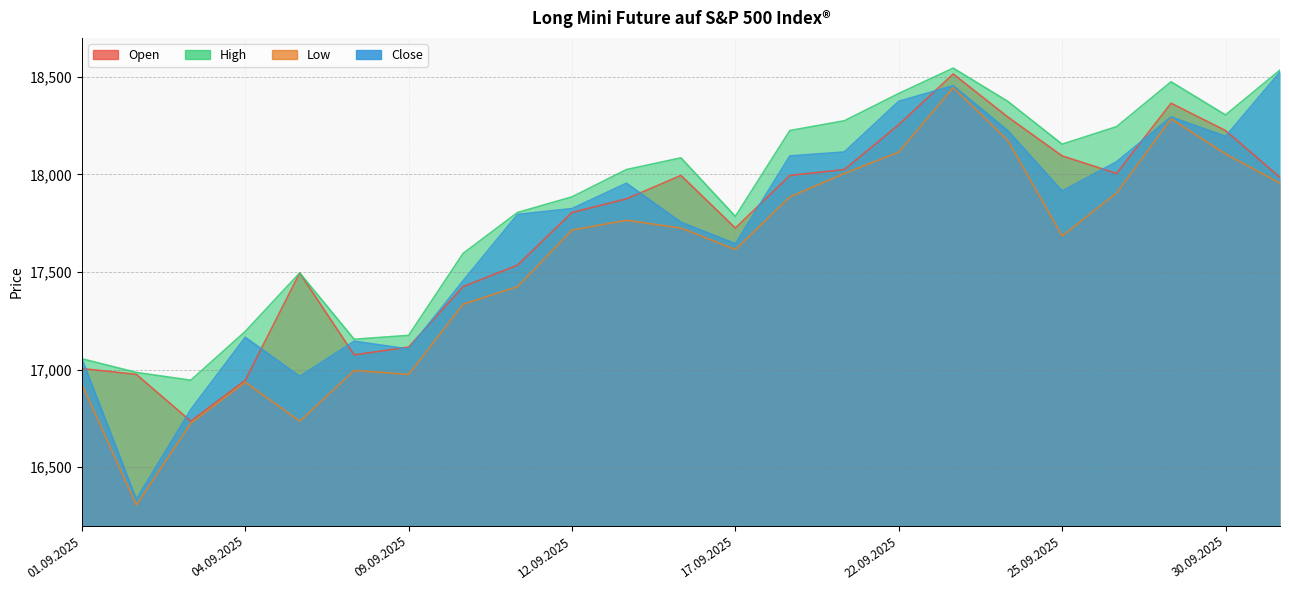

Rank the categories by Close value from lowest to highest.

02.09.2025, 03.09.2025, 05.09.2025, 01.09.2025, 09.09.2025, 08.09.2025, 04.09.2025, 10.09.2025, 17.09.2025, 16.09.2025, 11.09.2025, 12.09.2025, 25.09.2025, 15.09.2025, 26.09.2025, 18.09.2025, 19.09.2025, 30.09.2025, 24.09.2025, 29.09.2025, 22.09.2025, 23.09.2025, 01.10.2025